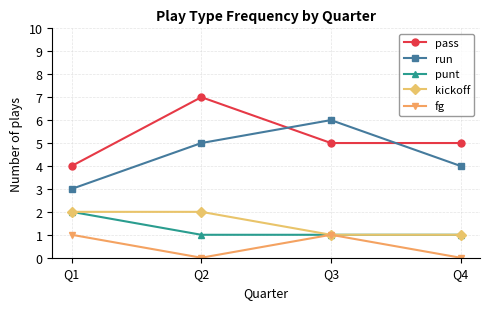

Count the number of data series in this chart.

5